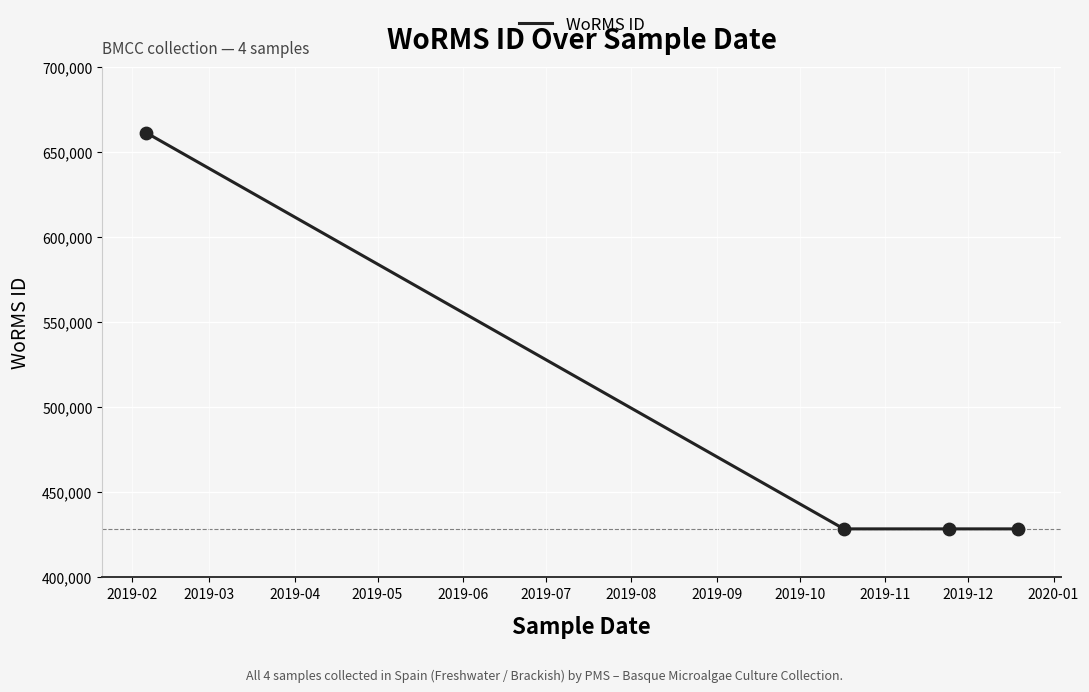

True or false: there are more than 1 points higher than both neighbors.

False